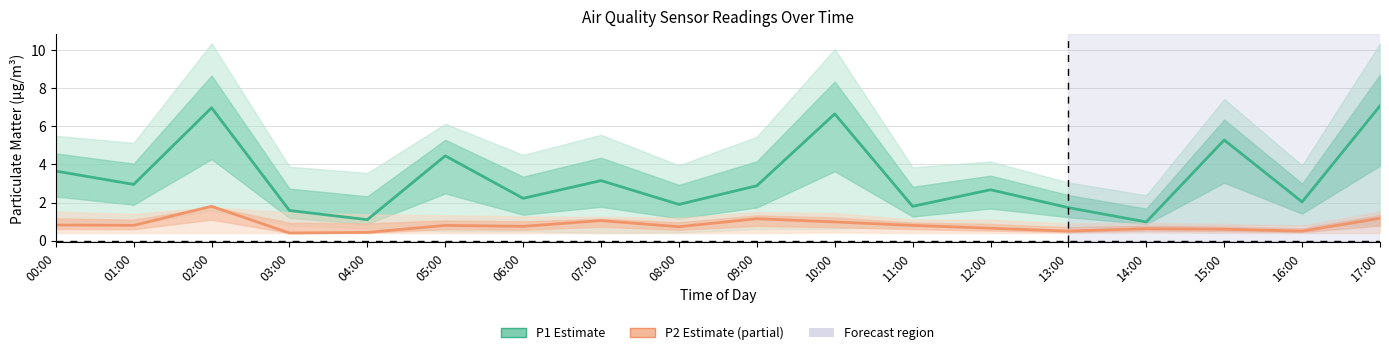

List the labels in order of P2 (PM2.5) value, largest first.

02:00, 17:00, 09:00, 07:00, 10:00, 00:00, 01:00, 05:00, 11:00, 06:00, 08:00, 12:00, 14:00, 15:00, 13:00, 16:00, 04:00, 03:00